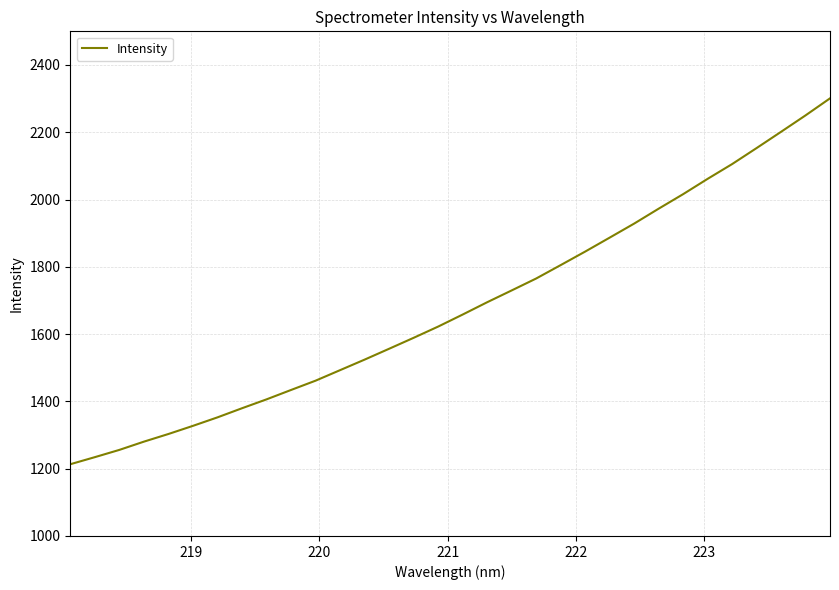

What is the minimum value shown in the chart?

1213.2